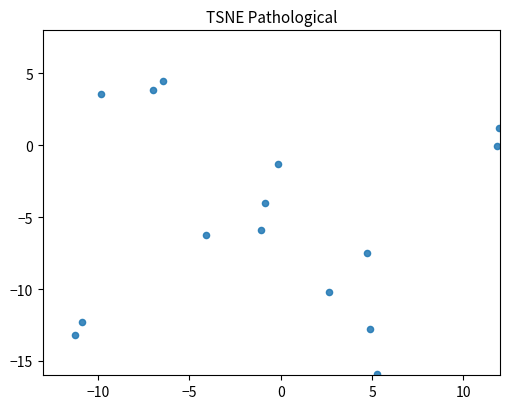

What is the range of X values (max minus min)?

23.2